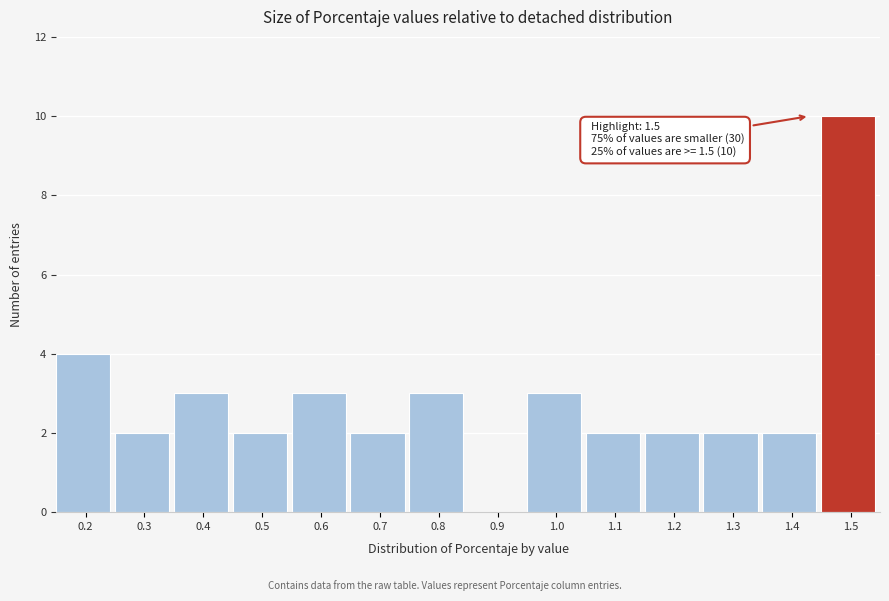

Reading left to right, transcribe all the data shown in this chart.

0.2=4	0.3=2	0.4=3	0.5=2	0.6=3	0.7=2	0.8=3	0.9=0	1.0=3	1.1=2	1.2=2	1.3=2	1.4=2	1.5=10